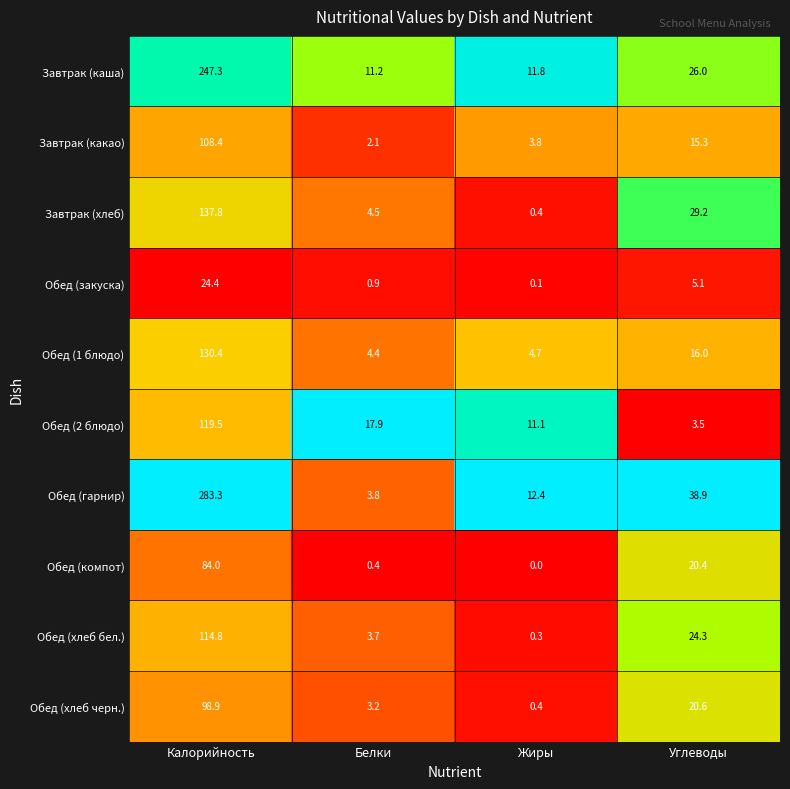

What is the sum of all Обед (гарнир) values?

338.4